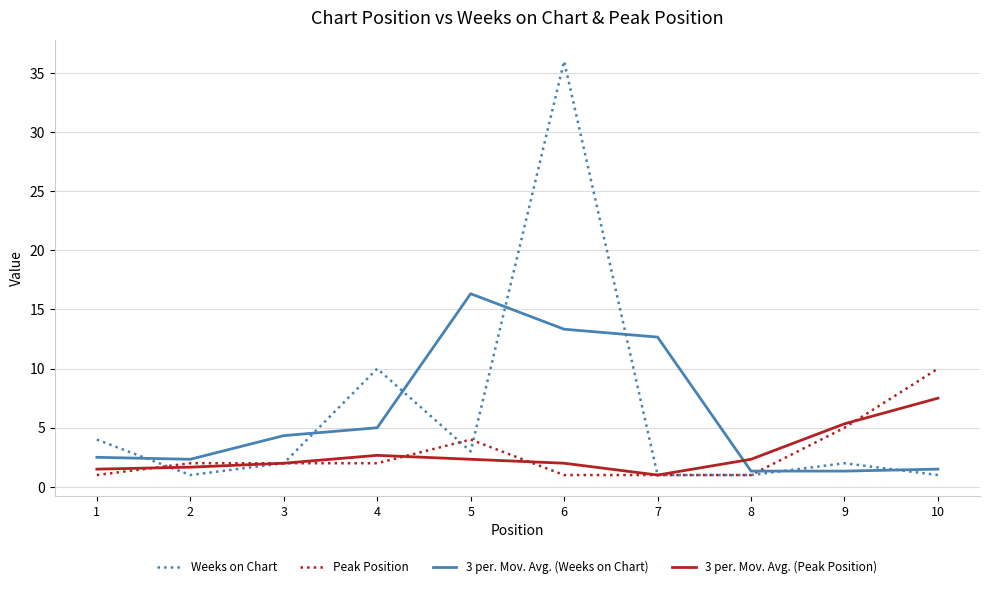

How many series are shown in this chart?

4